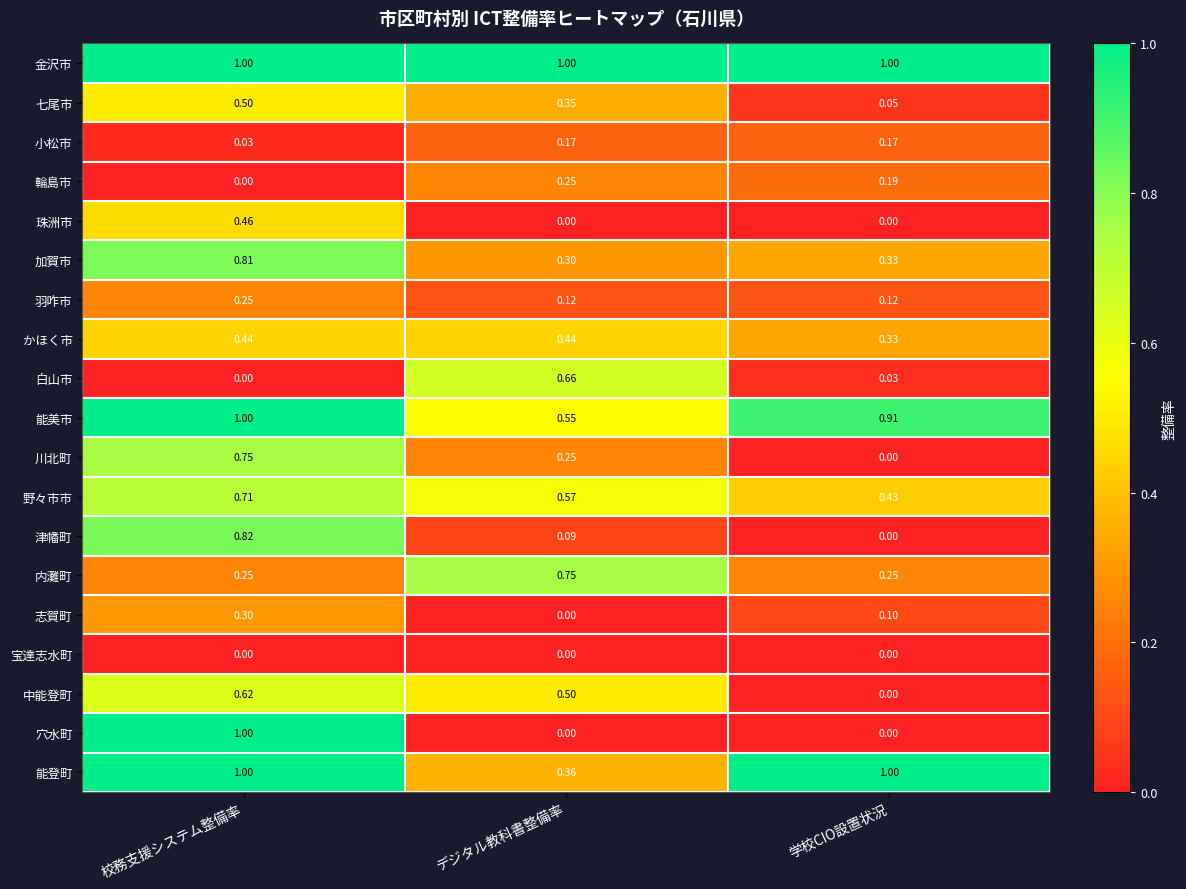

Rank the categories by 津幡町 value from lowest to highest.

学校CIO設置状況, デジタル教科書整備率, 校務支援システム整備率